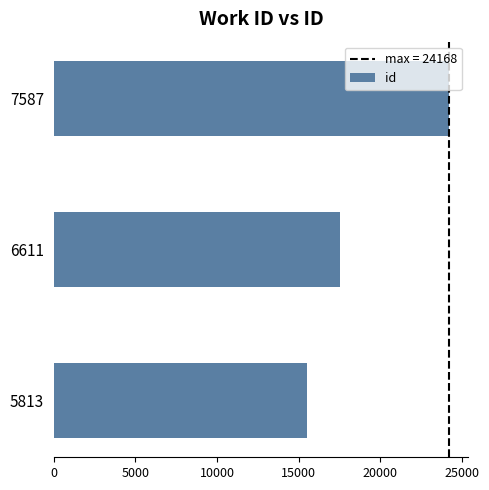

Reading bottom to top, list all the values displayed in this chart.

5813=15516	6611=17534	7587=24168